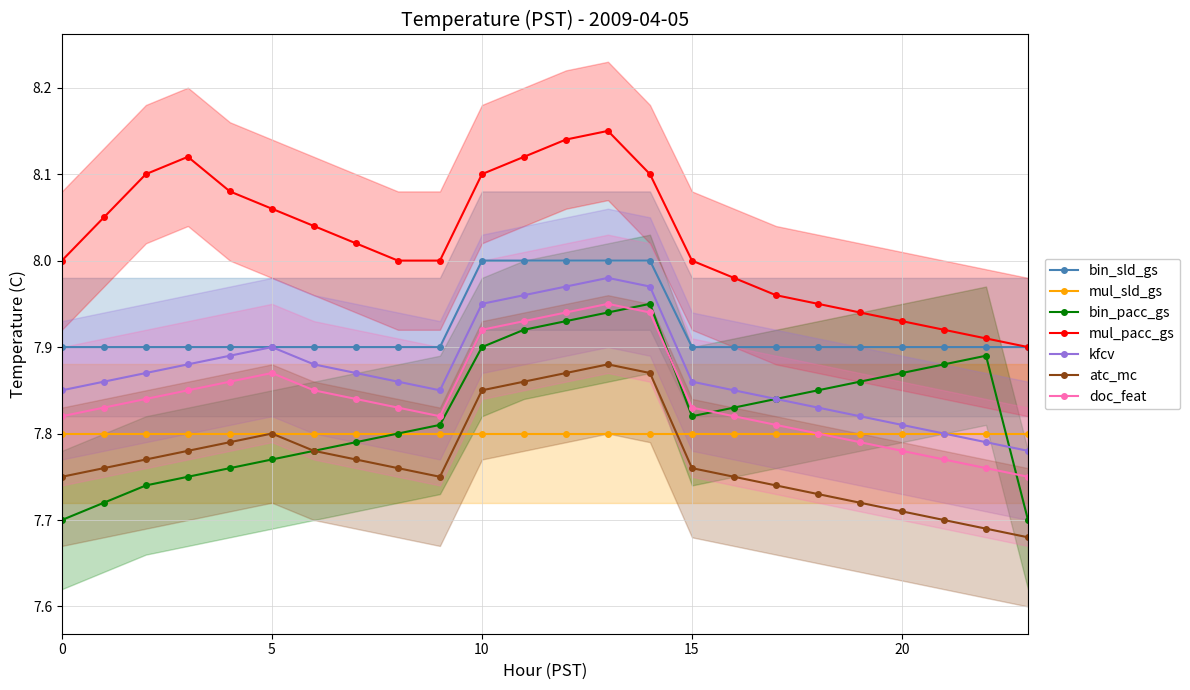

What is the difference between the maximum and minimum values in the atc_mc series?

0.2